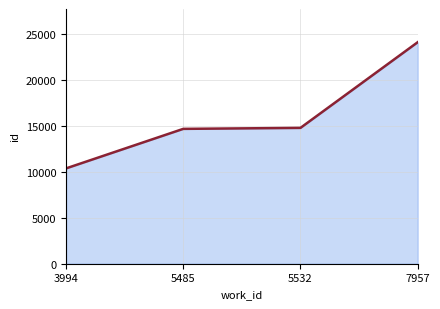

At which label is the value closest to 17257?

5532